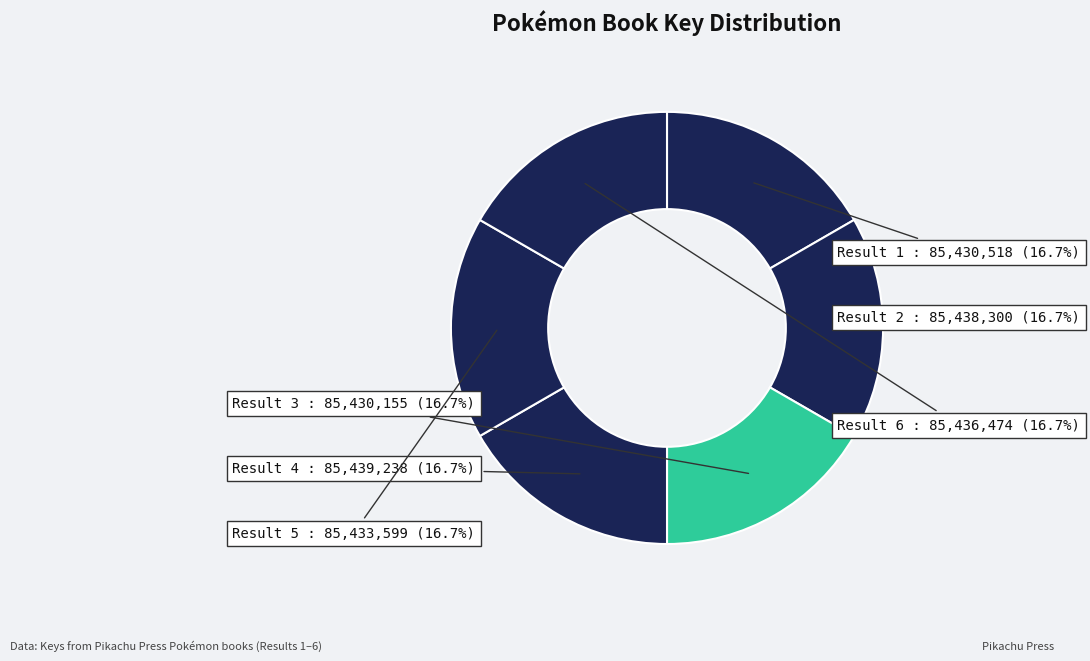

Which slice is the smallest?

Result 3